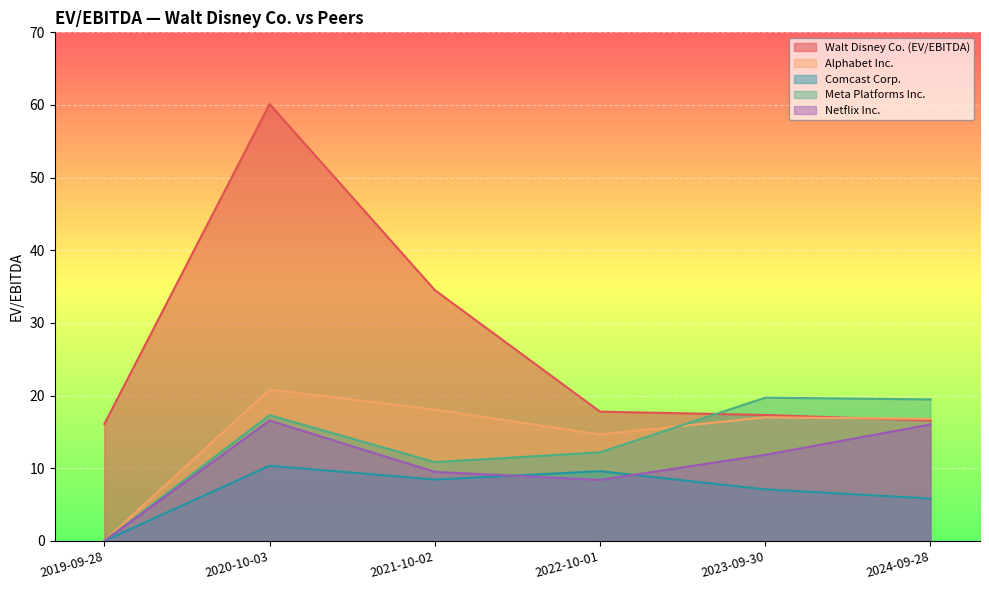

What is the difference between the Alphabet Inc. values at 2024-09-28 and 2022-10-01?

2.1